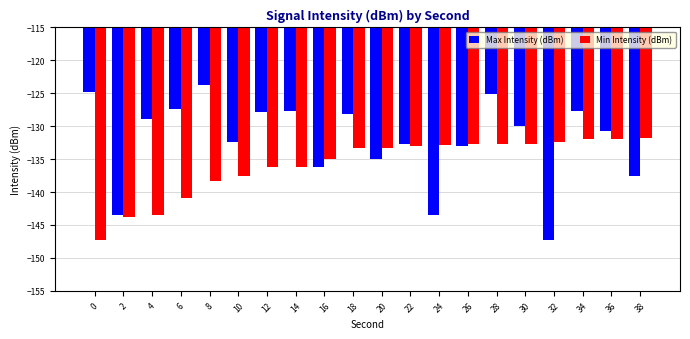

The value of Max Intensity (dBm) at 28 is -125.0. True or false?

True